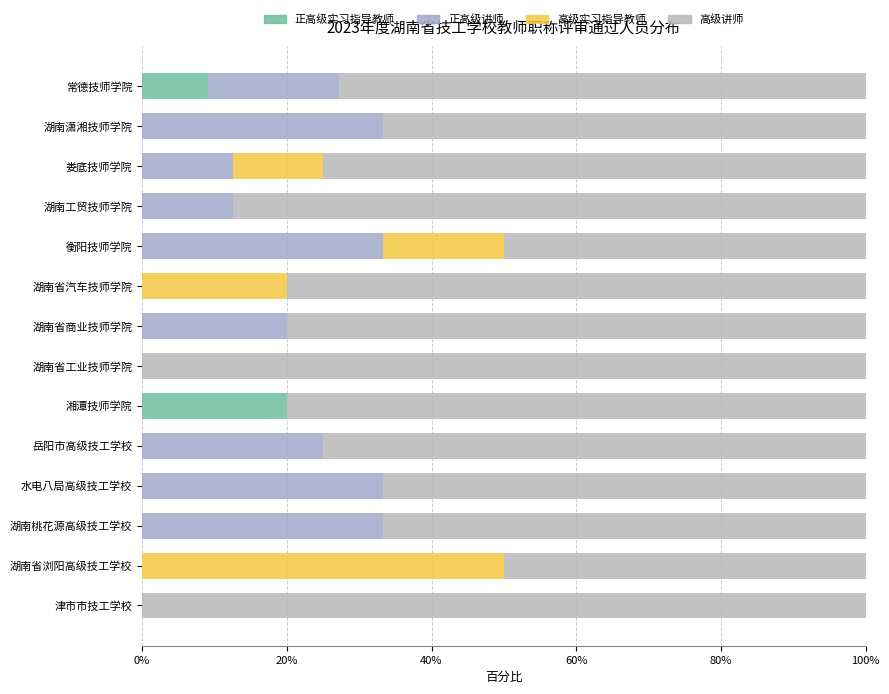

Which series has the widest spread of values?

高级实习指导教师